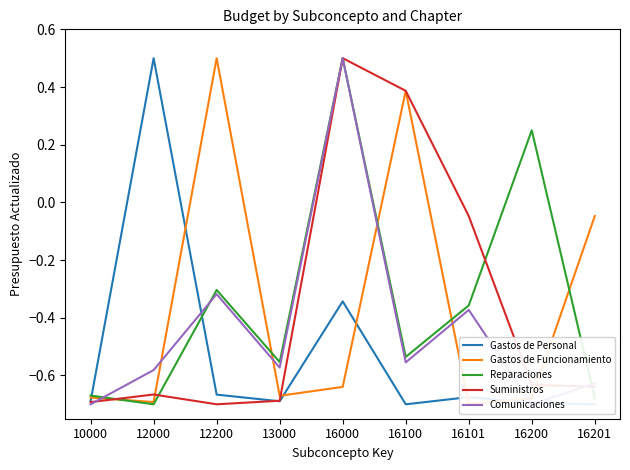

True or false: Suministros and Comunicaciones intersect in this chart.

True